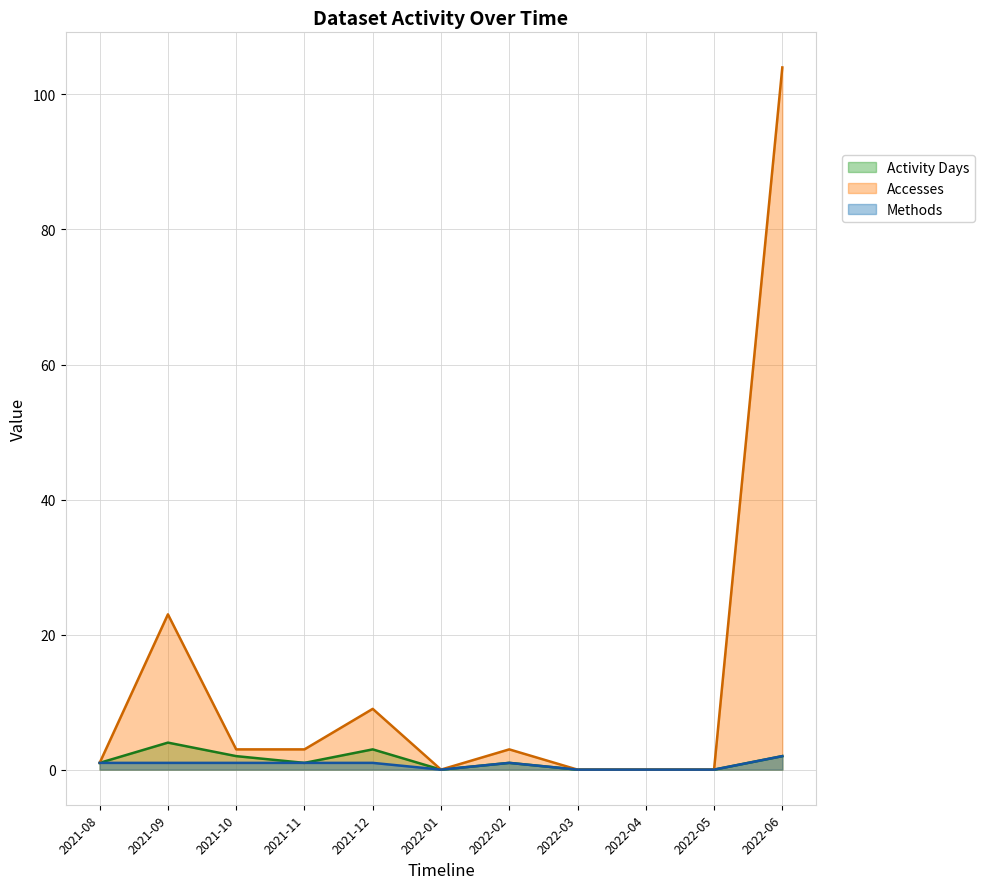

Does the chart display data point markers on the line(s)?

No